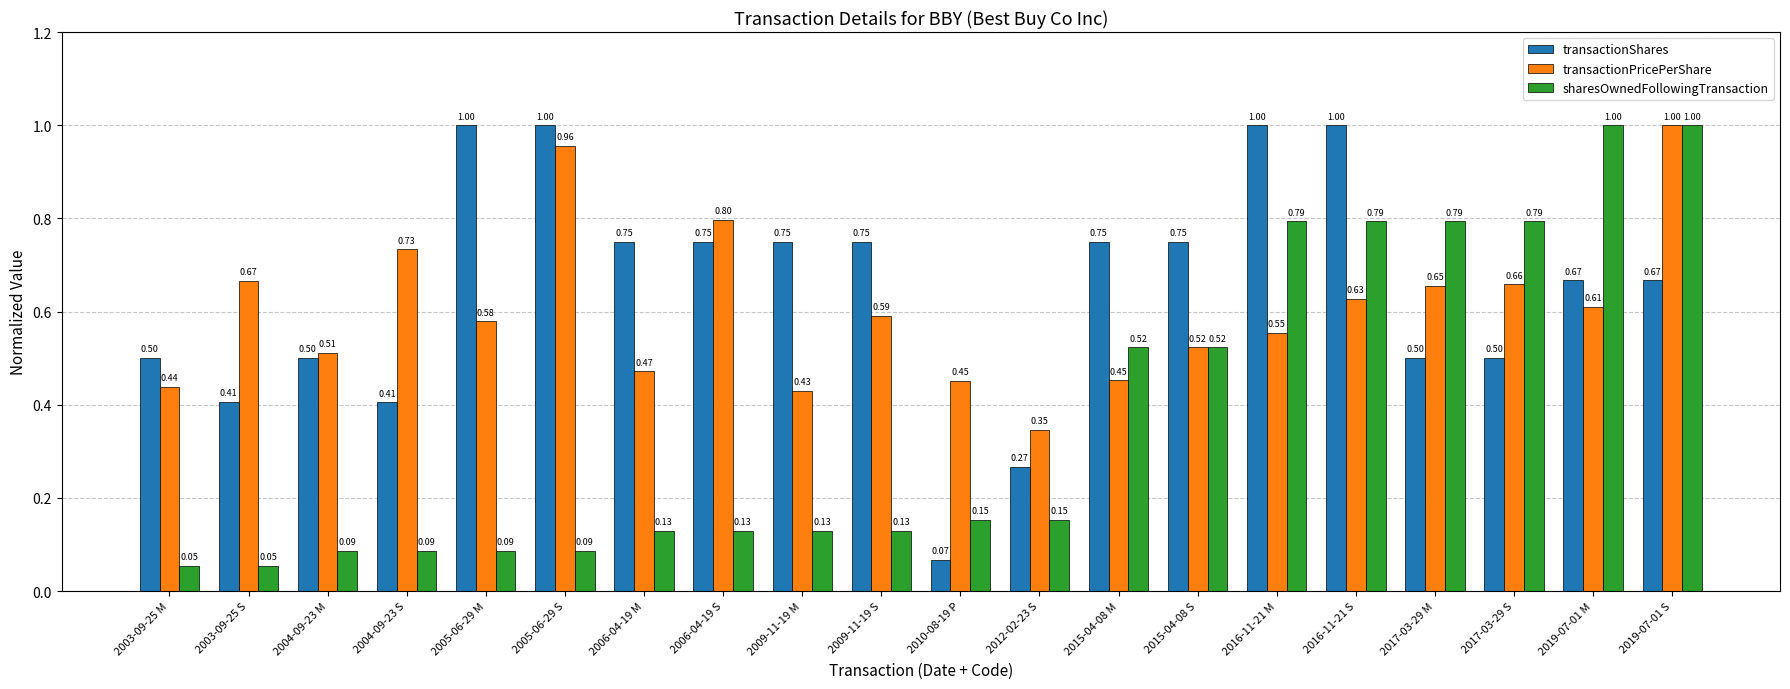

Which series has the widest spread of values?

sharesOwnedFollowingTransaction